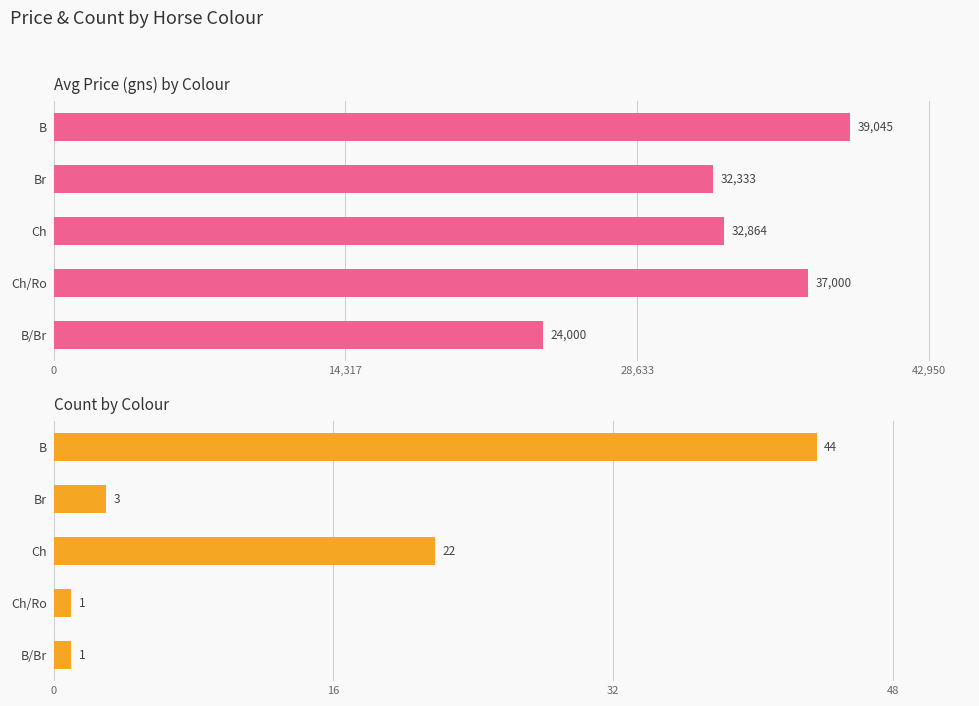

Is the value of Count at Ch greater than the value of Avg Price (gns) at Ch/Ro?

No